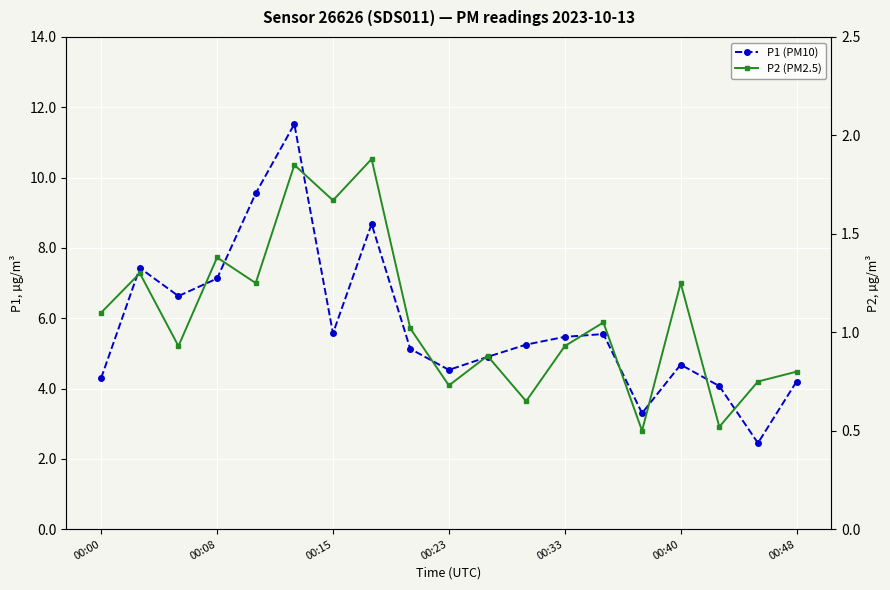

True or false: P2 (PM2.5) has a value of 1.7 at 00:00.

False